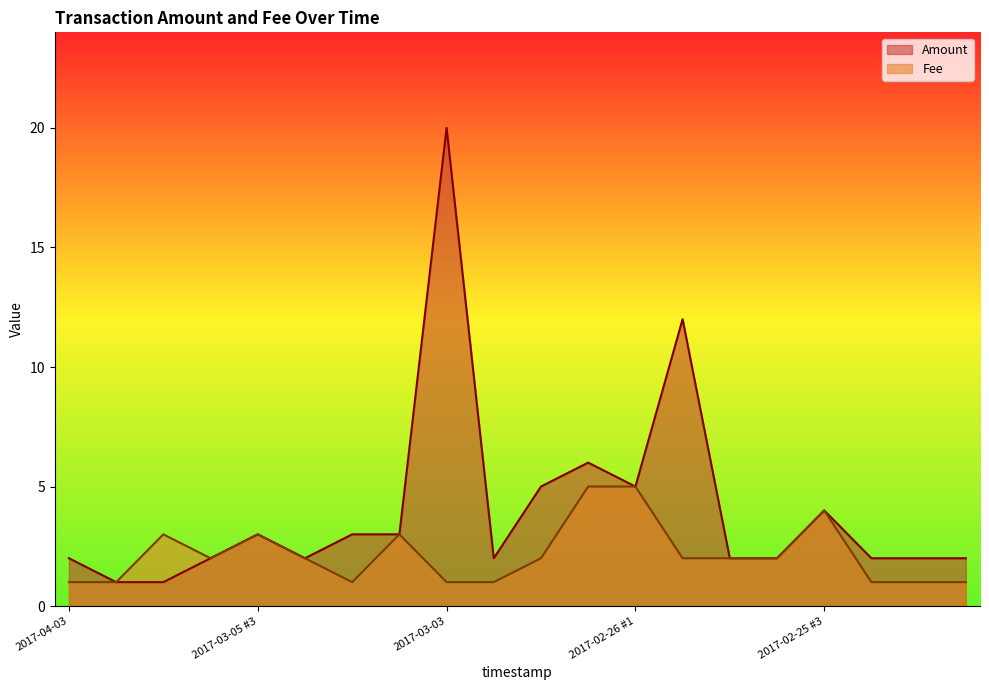

How many lines are shown in the chart?

2